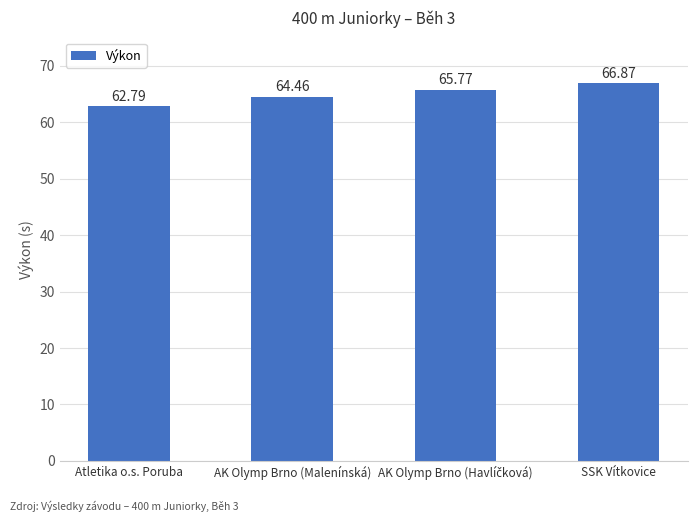

Approximately how many times larger is the value at Atletika o.s. Poruba compared to SSK Vítkovice?

0.9